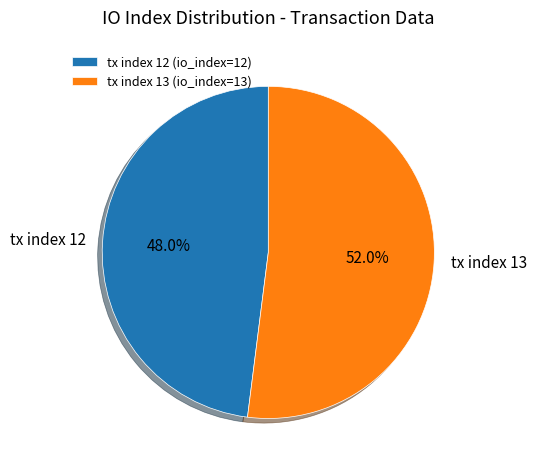

What is the ratio of the value at tx index 12 to the value at tx index 13?

0.9